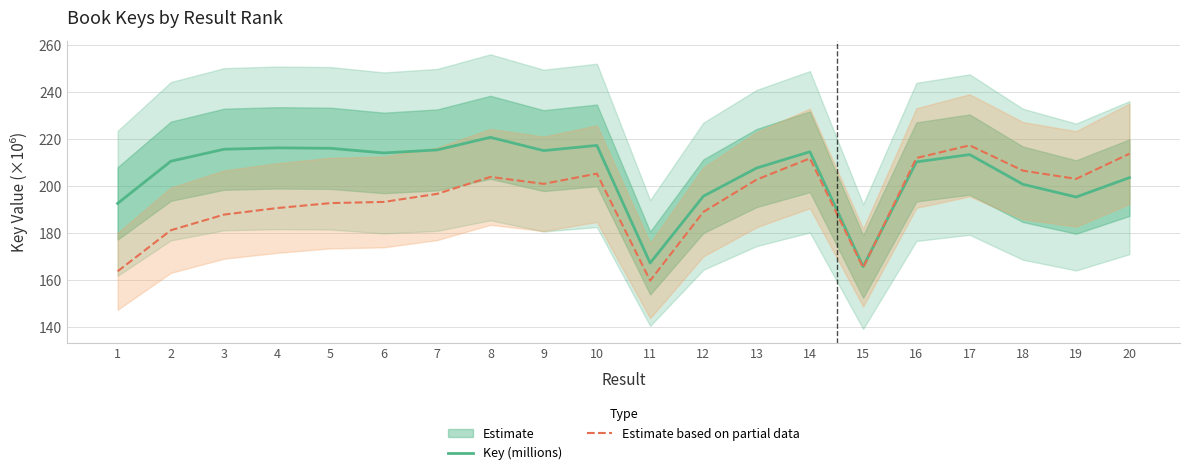

Between 6 and 20, which series saw the biggest shift?

Estimate based on partial data